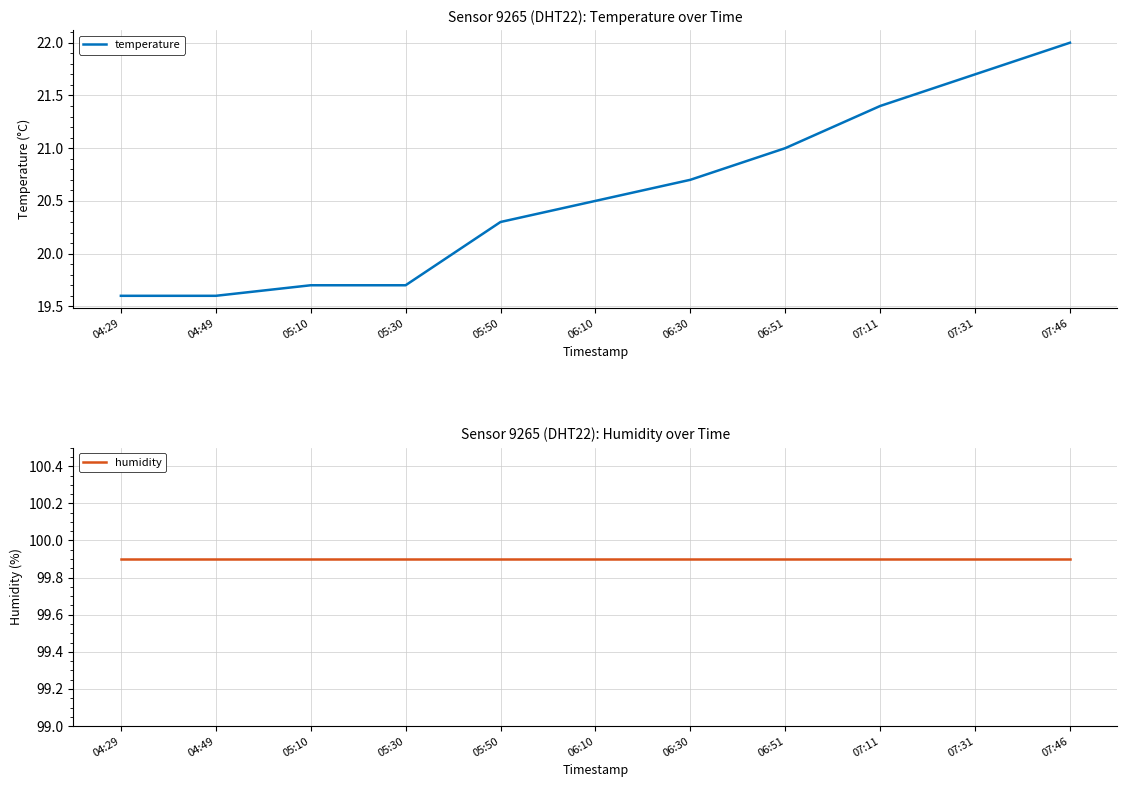

True or false: temperature and humidity intersect in this chart.

False